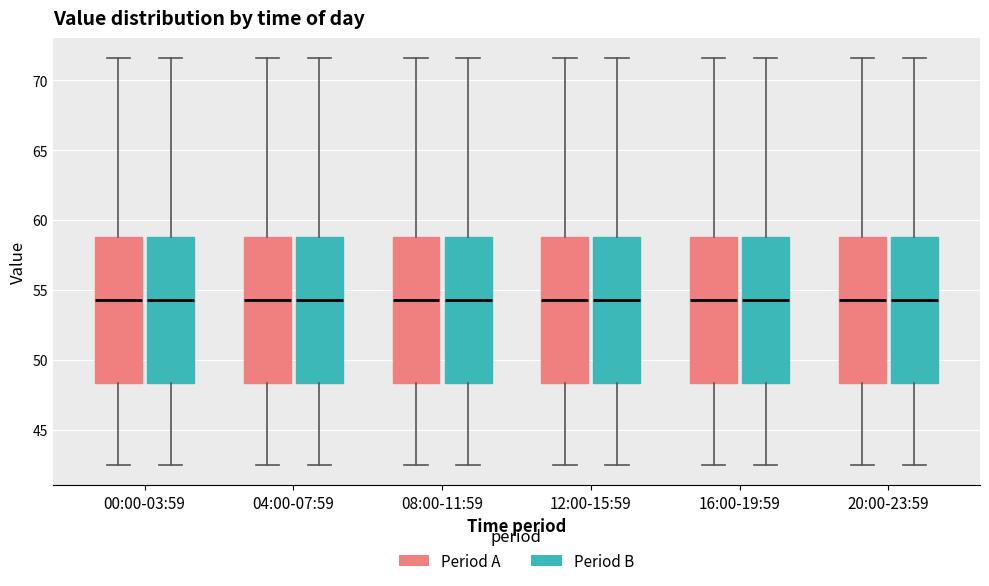

Where is the lower edge of the box for 16:00-19:59 (Period A) on the y-axis? The values are not printed on the chart, so give them approximately, as read against the axis.

48.5